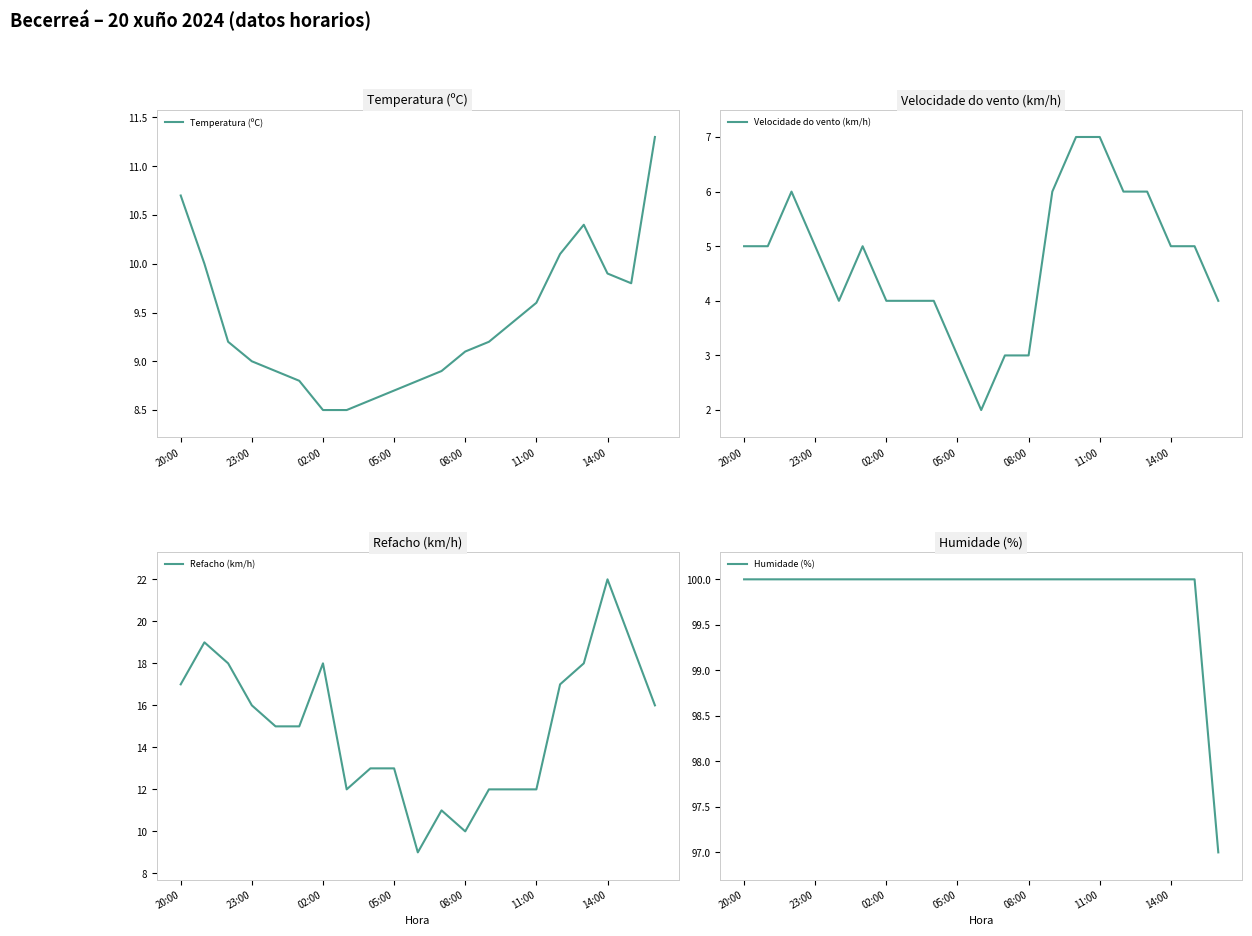

The Temperatura (ºC) series shows 18.5 at 20:00. True or false?

False